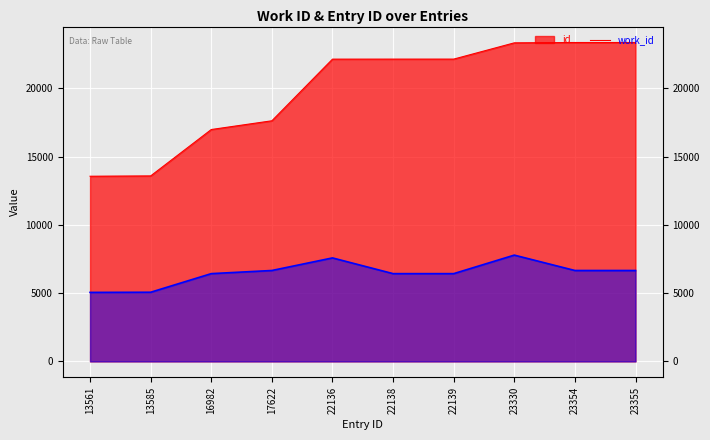

Which category has the lowest value in the work_id series?

13561